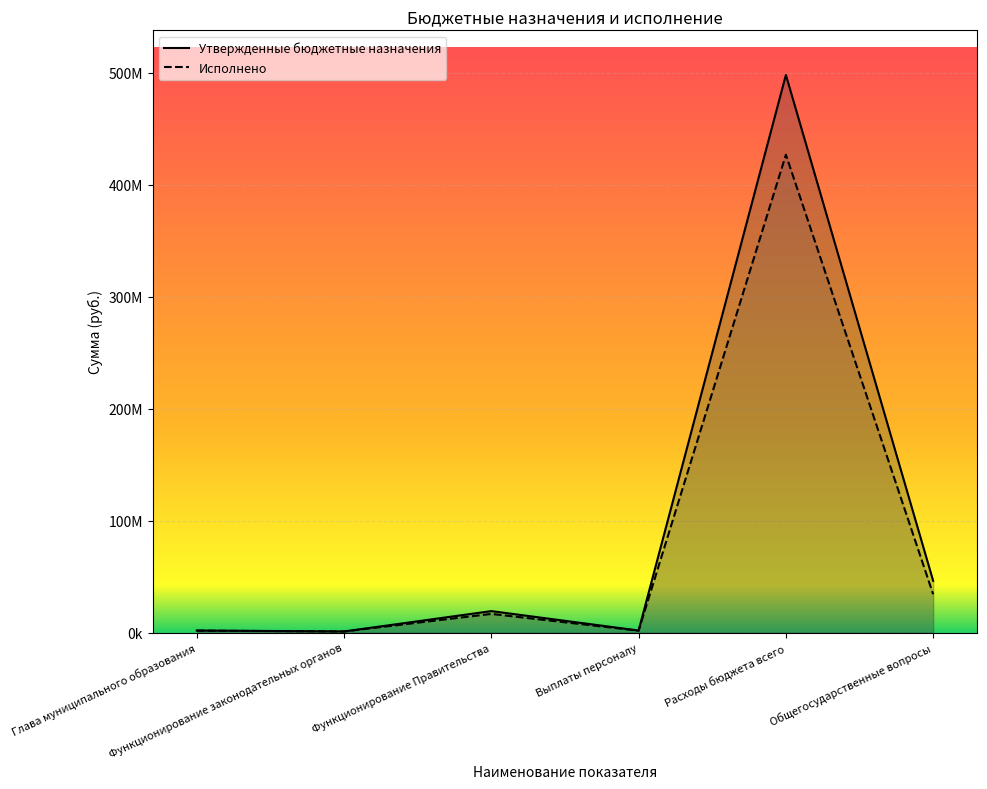

At which category does the chart reach its peak across all series?

Расходы бюджета всего